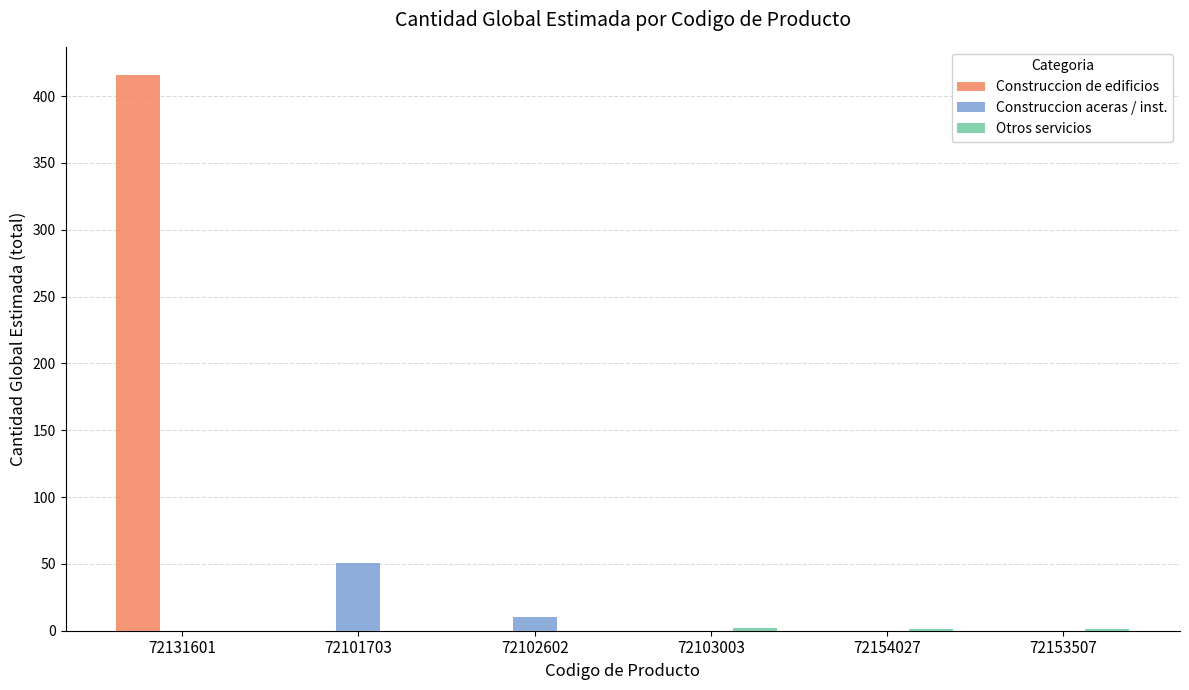

What is the sum of all Construccion de edificios values?

416